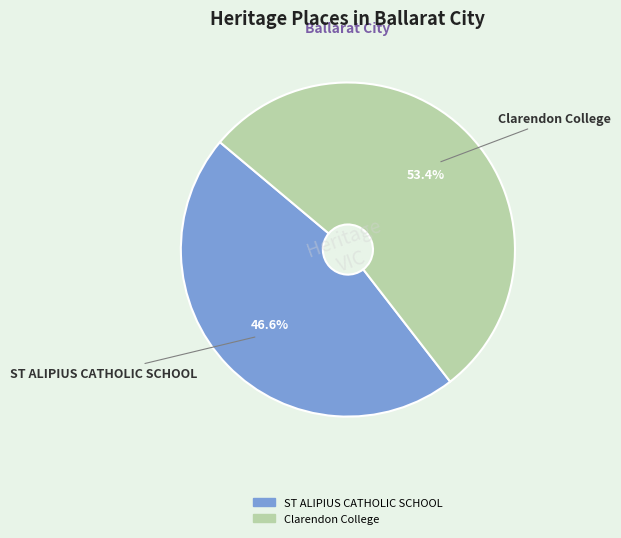

How many slices are in this pie chart?

2